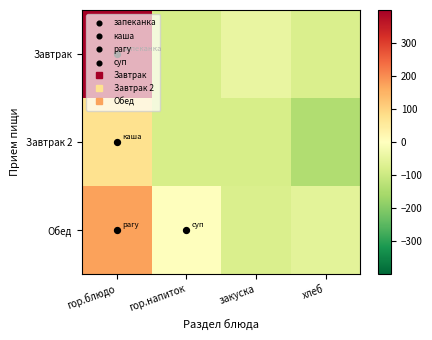

Which has a higher value, гор.блюдо or гор.напиток?

гор.блюдо